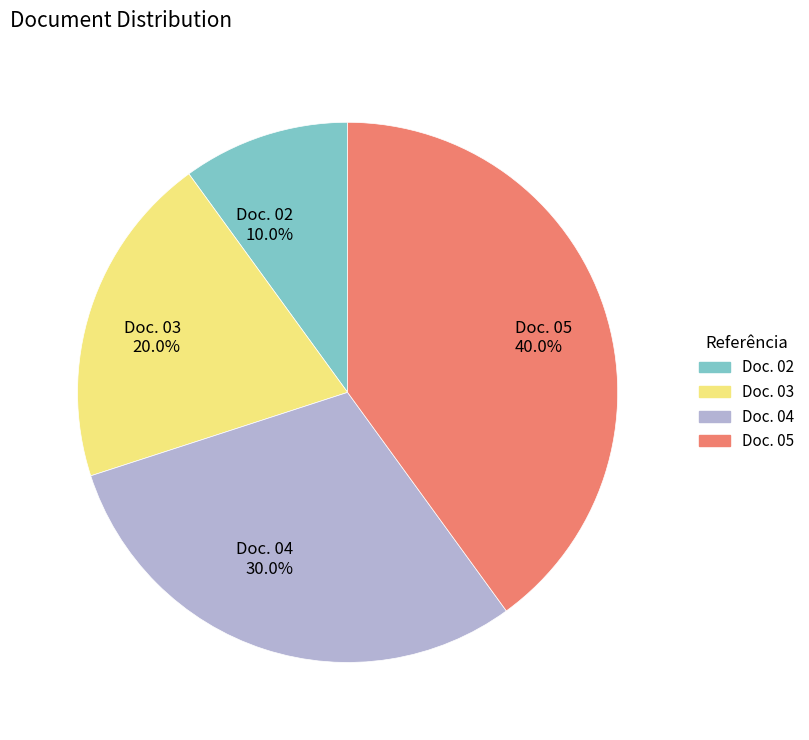

What portion of the pie excludes Doc. 04?

70.0%